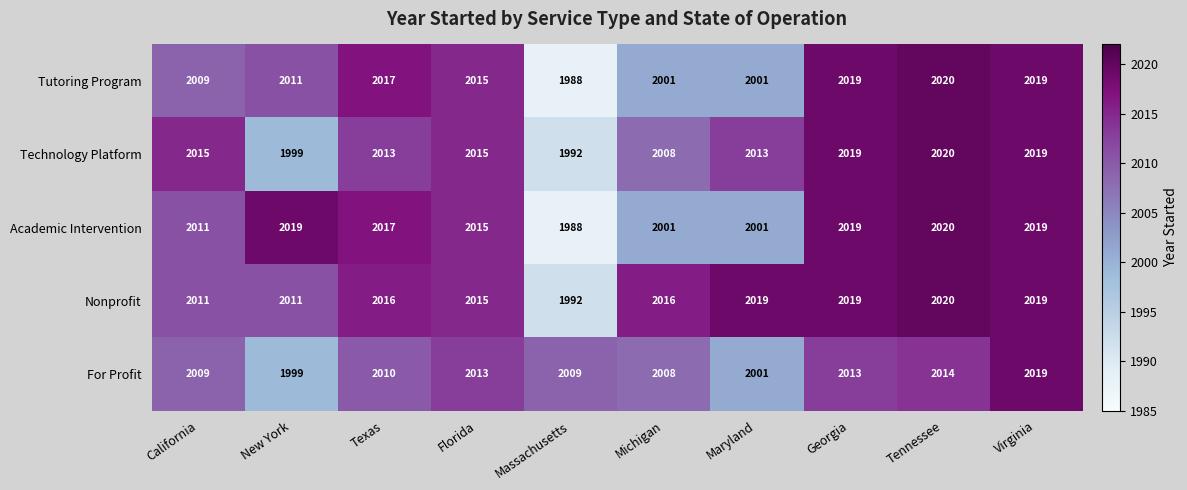

Which category has the highest value across all series?

Tennessee